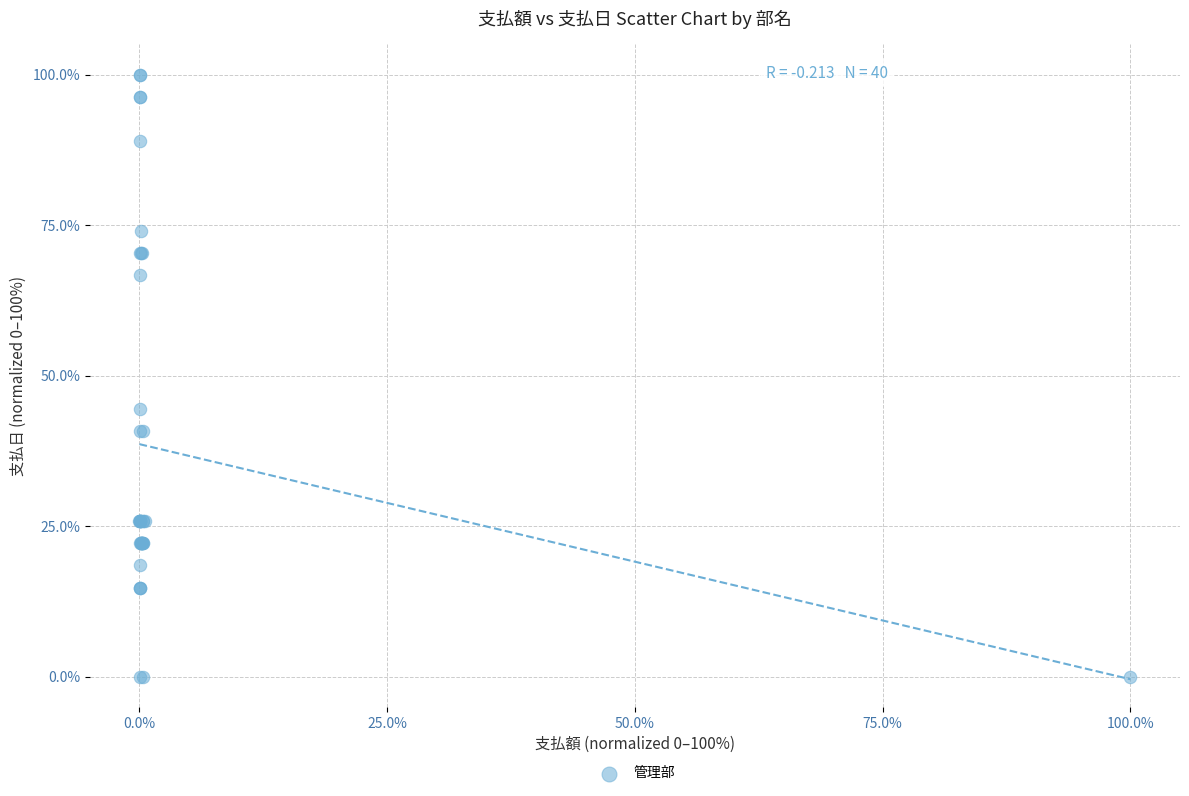

What Y value in the scatter plot is closest to 50?

44.4